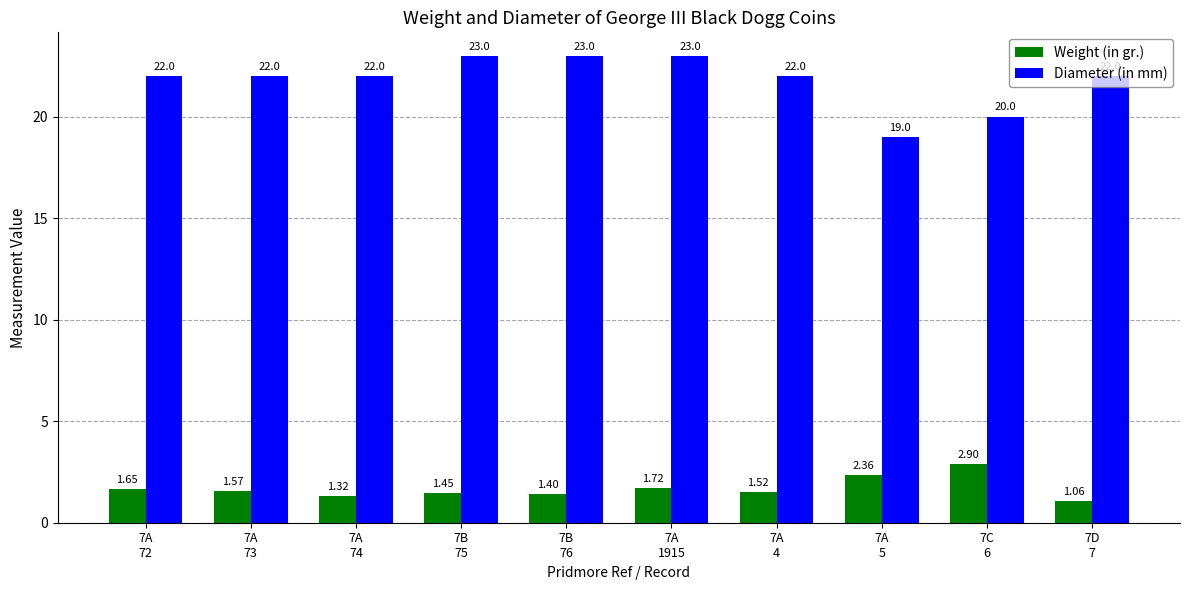

Count the number of categories in the chart.

10